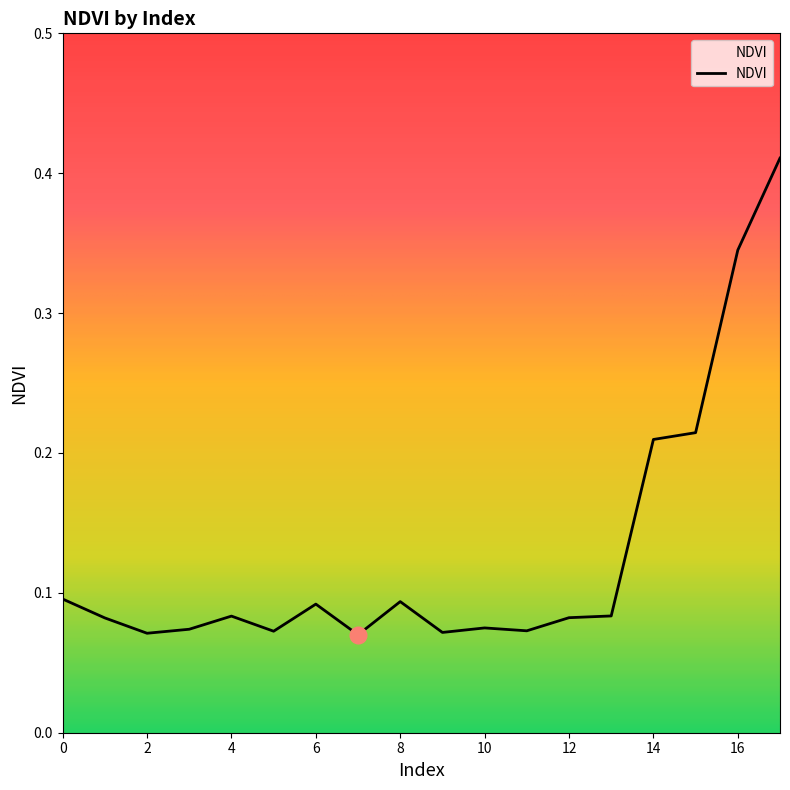

List the labels in order of value, largest first.

17, 16, 15, 14, 0, 8, 6, 13, 4, 12, 1, 10, 3, 11, 5, 9, 2, 7